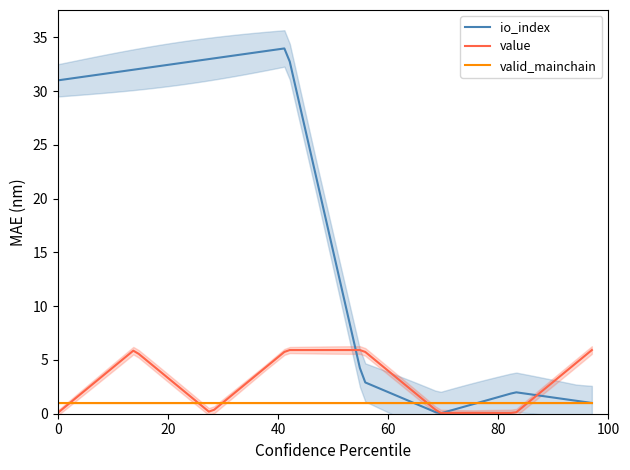

The valid_mainchain series shows 1.0 at 1. True or false?

True